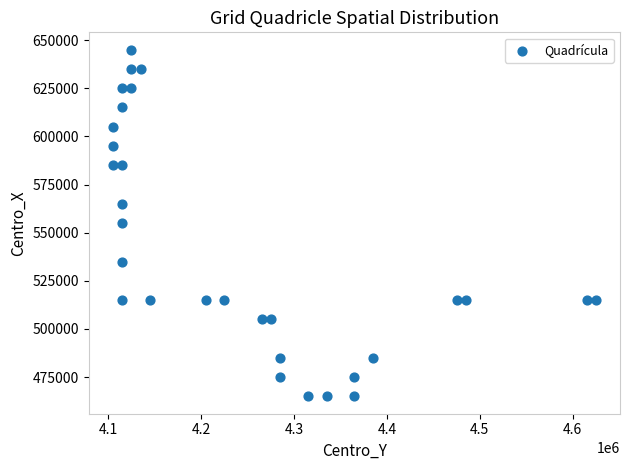

What is the range of Y values (max minus min)?

180000